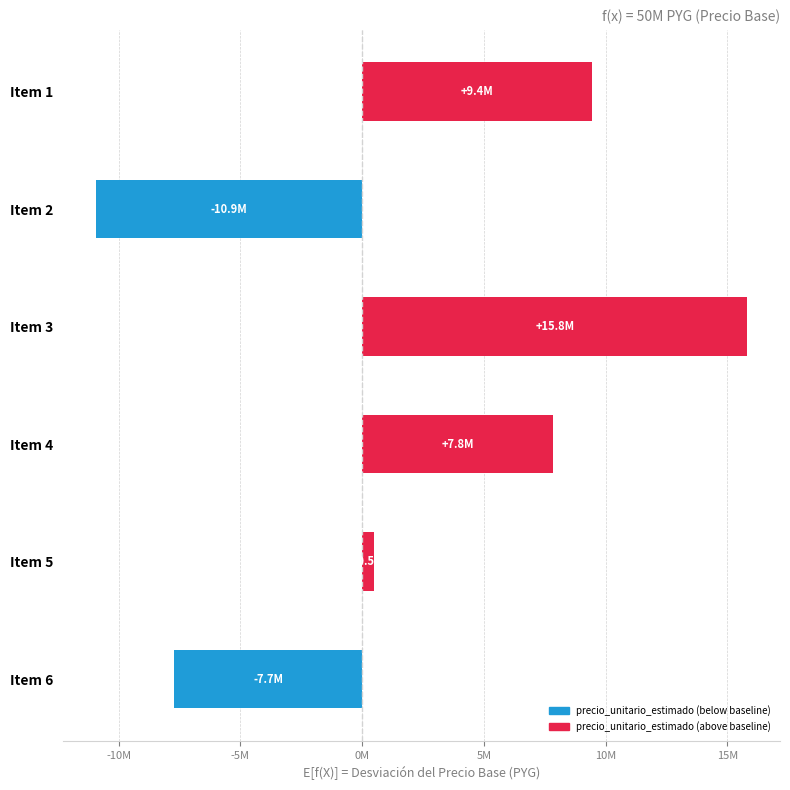

What is the difference between the maximum and minimum values?

26771300